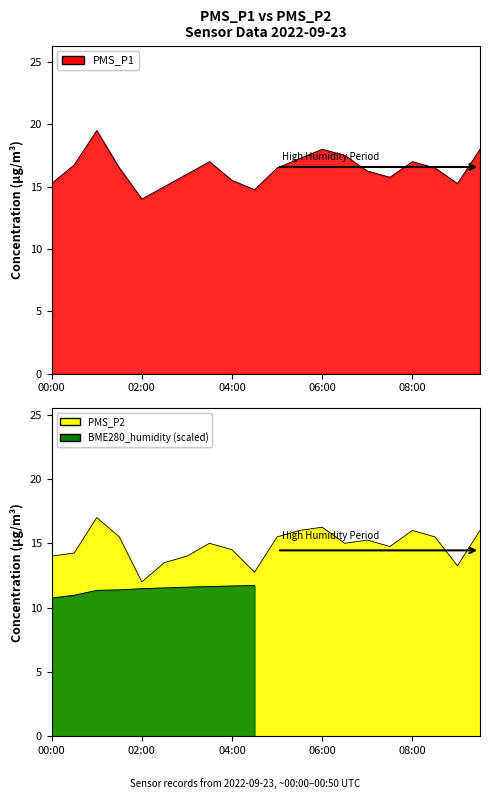

What is the sum of the PMS_P2 values at 09:30 and 06:30?

31.0